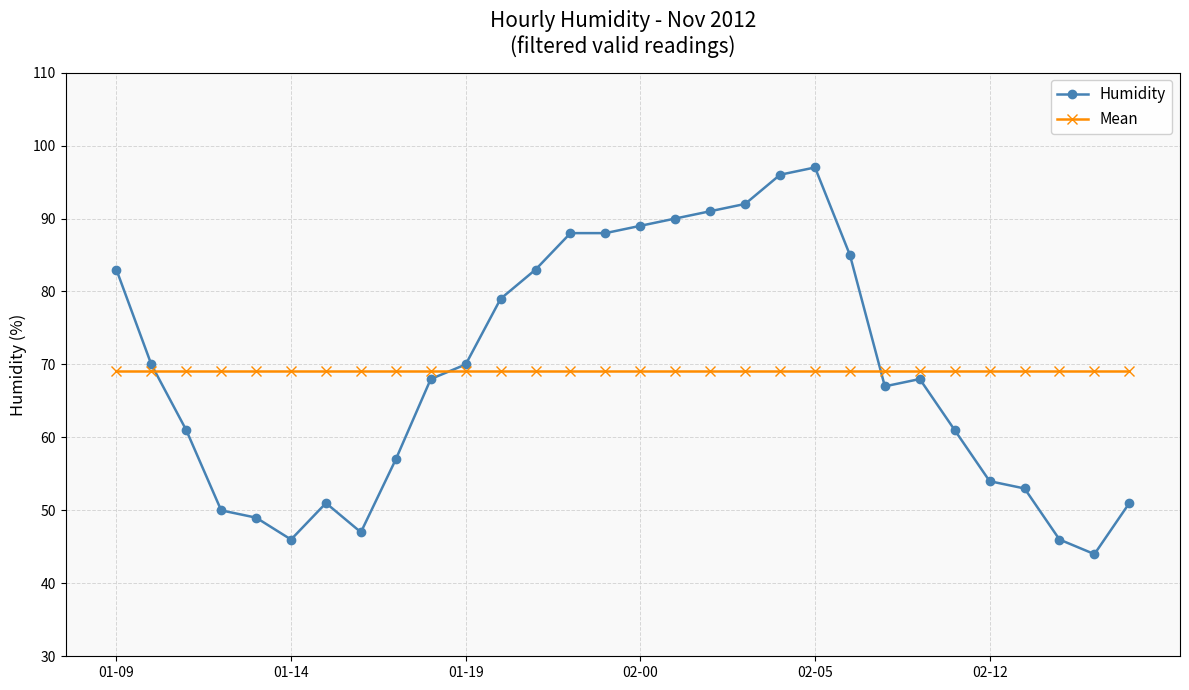

What are all the series names shown in the legend?

Humidity, Mean